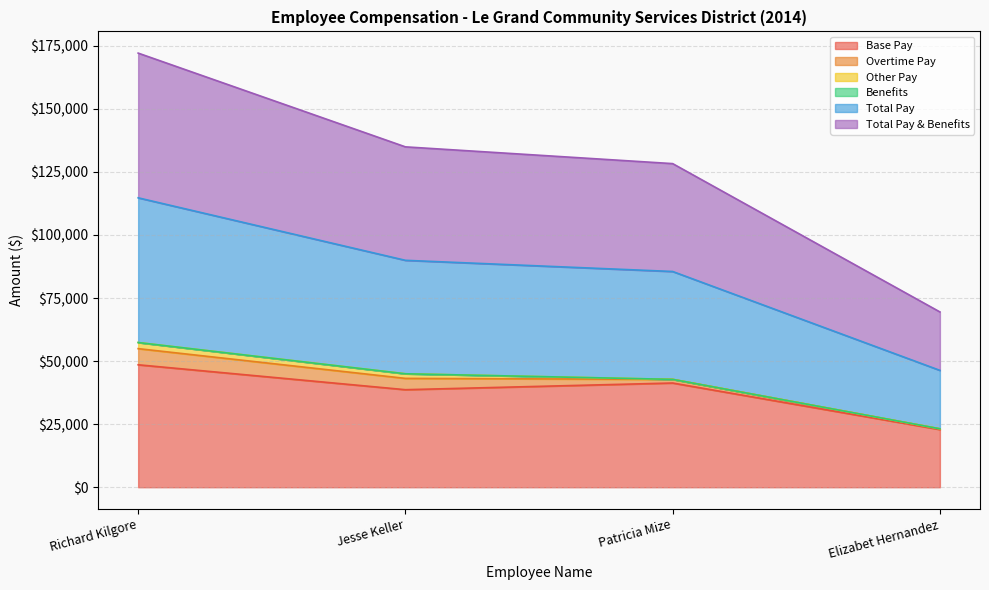

What is the value of the Base Pay point at the 2nd from the left?

38664.8